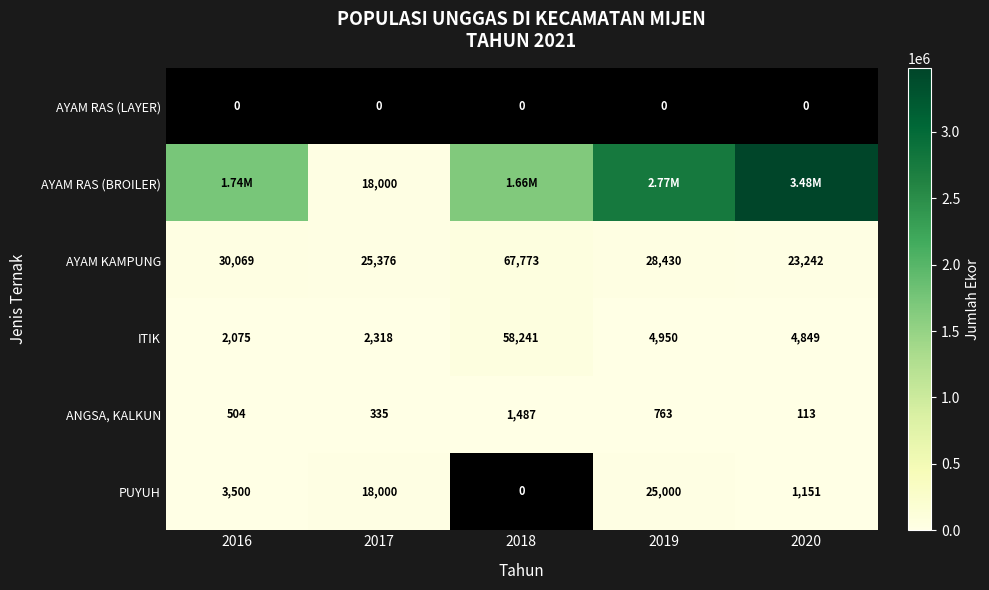

List the labels in order of ITIK value, smallest first.

2016, 2017, 2020, 2019, 2018